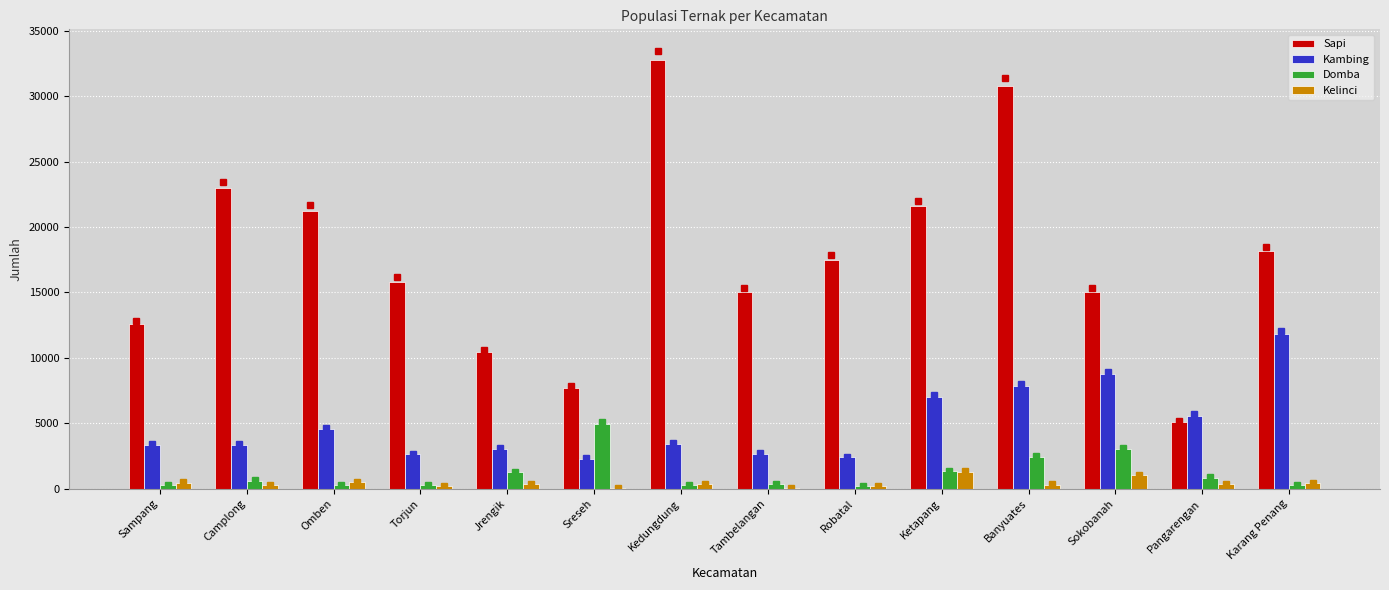

How many categories are shown in the chart?

14